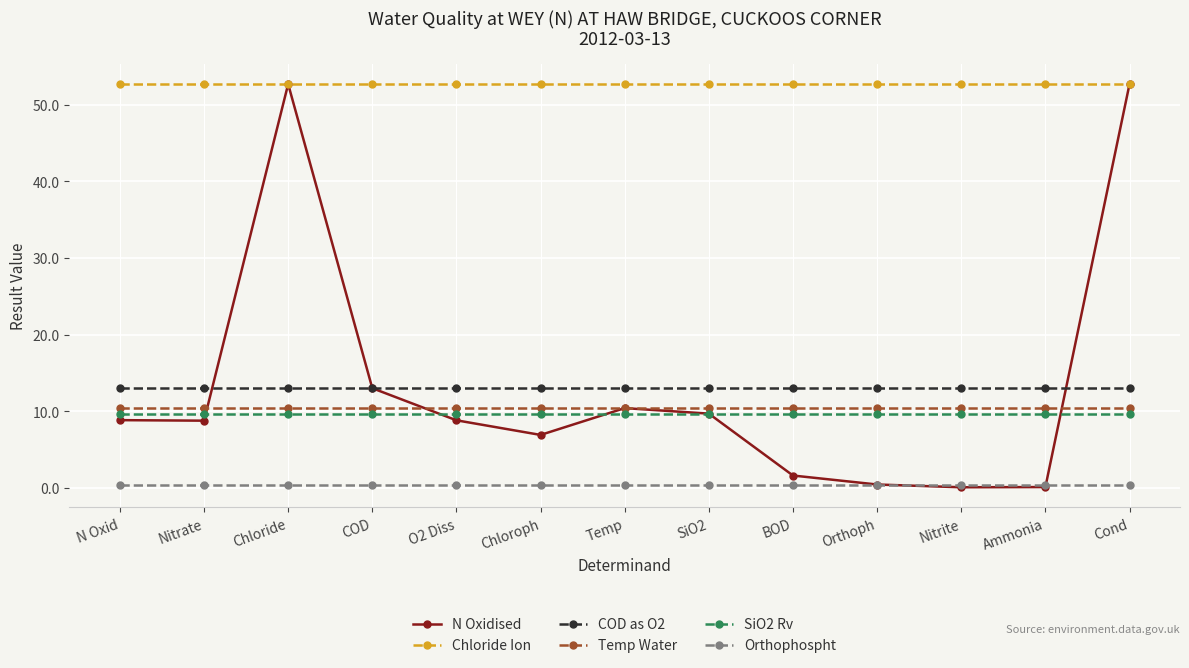

At how many categories does at least one series exceed 44?

13